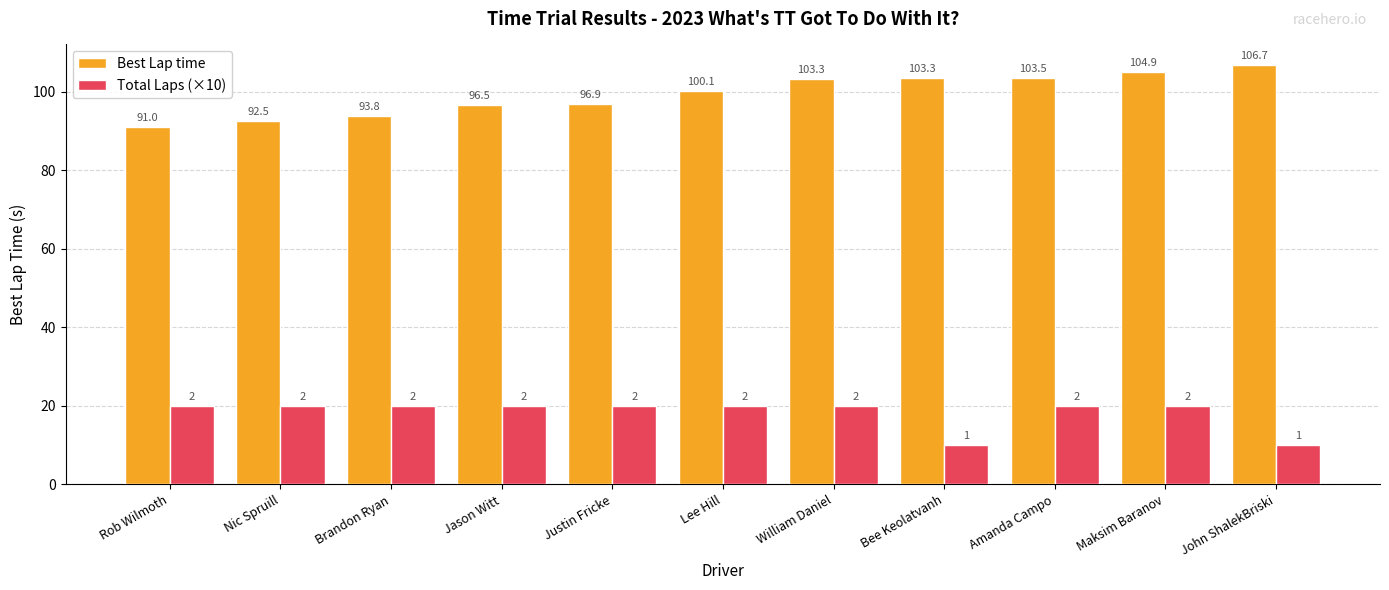

What is the average value of the Best Lap time series?

99.3